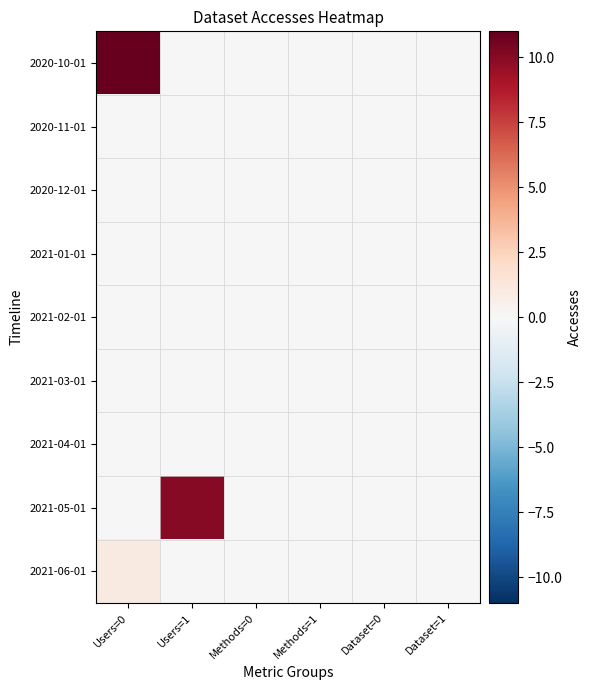

Which category has the highest value across all series?

Users=0